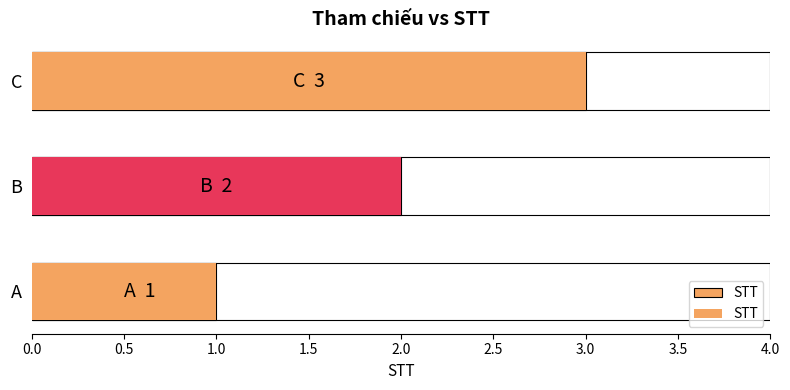

Between C and B, which is larger?

C